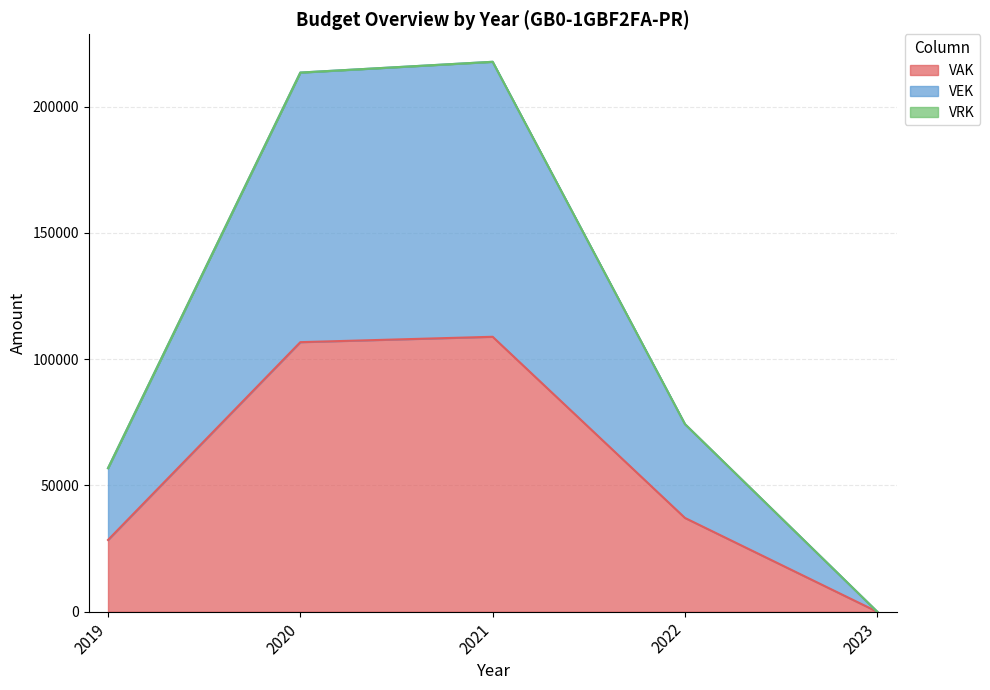

What is the difference between the second highest and second lowest values in the VAK series?

78334